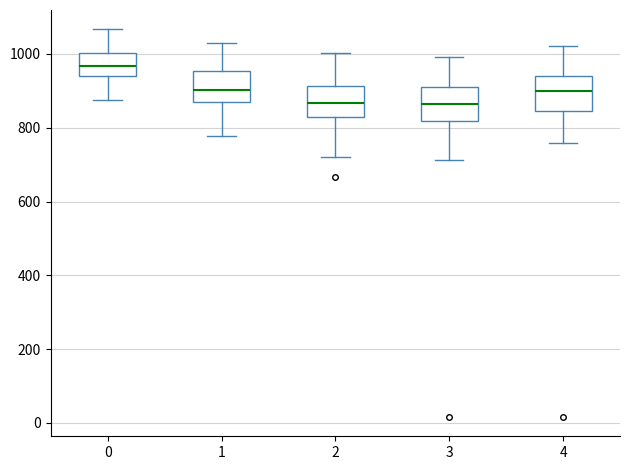

Reading left to right, read every box against the y-axis: the position of its median line, the range the box covers, and the ends of its whiskers. The values are not printed on the chart, so give them approximately, as read against the axis.

0: median 960, box 940 to 1000, whiskers 880 to 1060
1: median 900, box 880 to 960, whiskers 780 to 1020
2: median 860, box 840 to 920, whiskers 720 to 1000
3: median 860, box 820 to 900, whiskers 720 to 1000
4: median 900, box 840 to 940, whiskers 760 to 1020